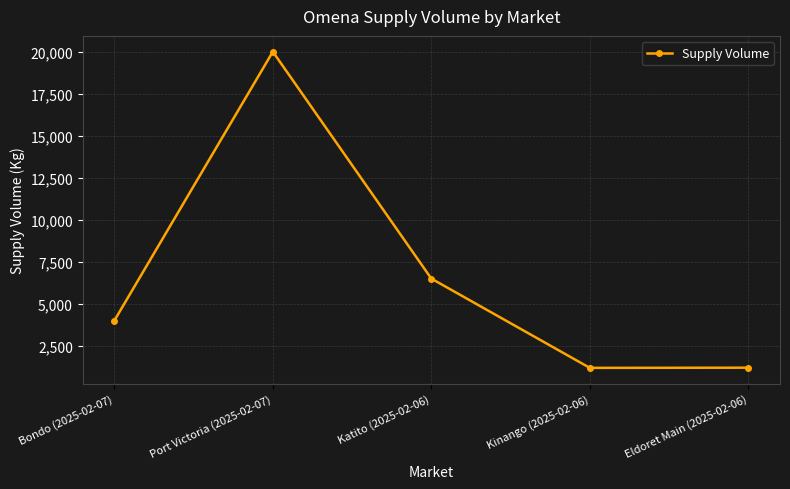

How many data points does each series have?

5